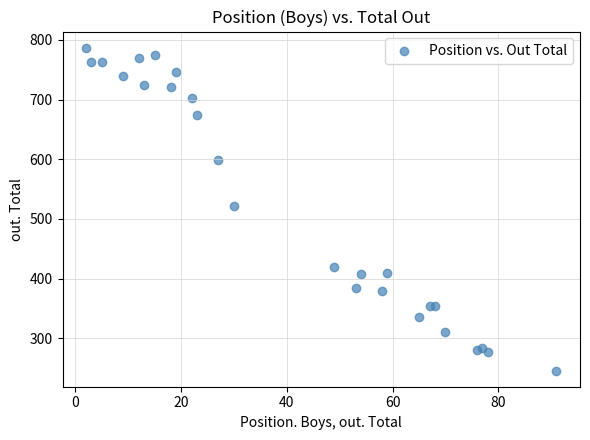

What is the range of Y values (max minus min)?

541